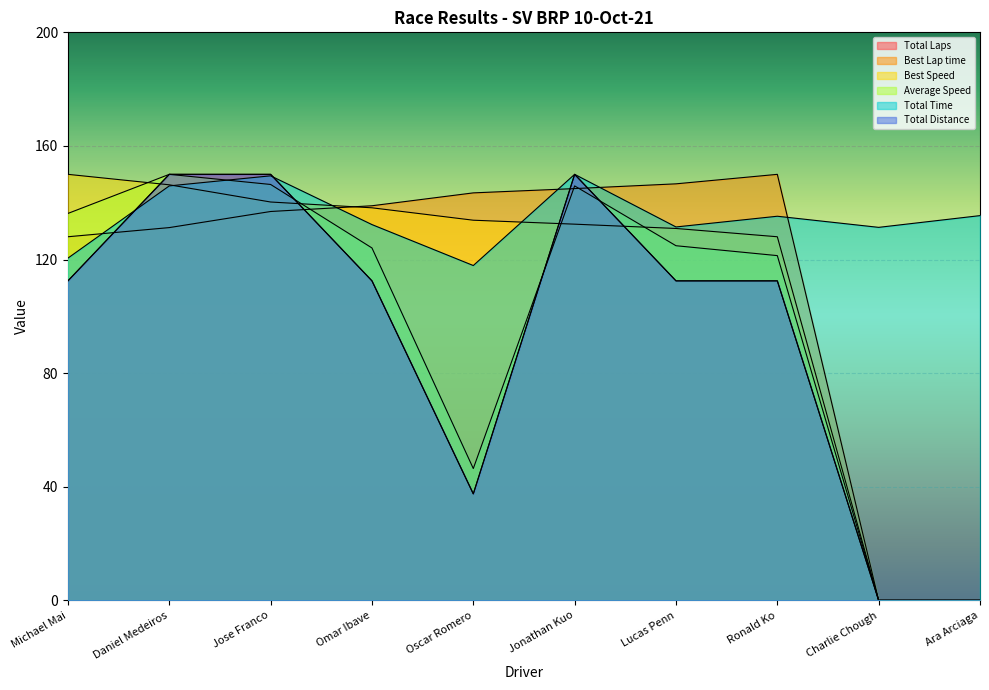

What is the value of the Total Laps point at the 7th from the left?

112.5